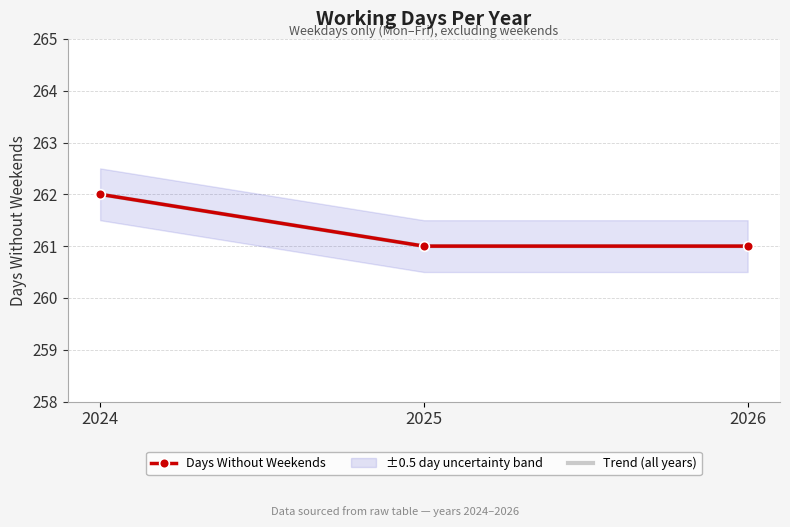

List the series in order of their peak value, highest first.

Days Without Weekends, Trend (all years)